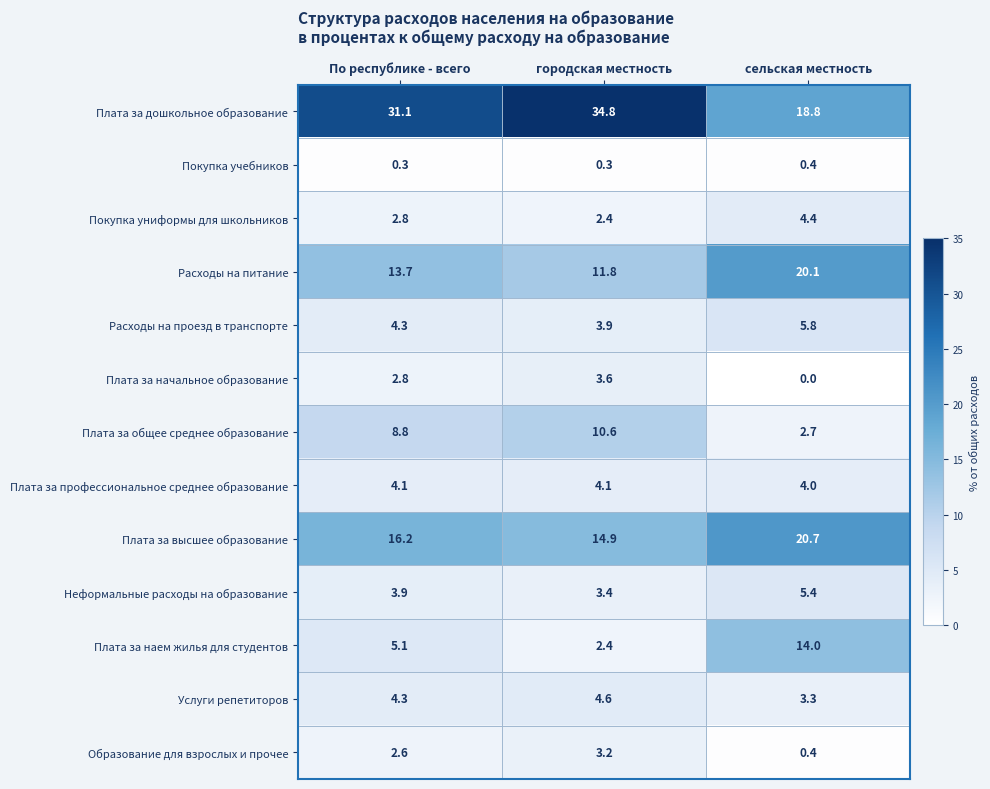

How many data points does each series have?

3